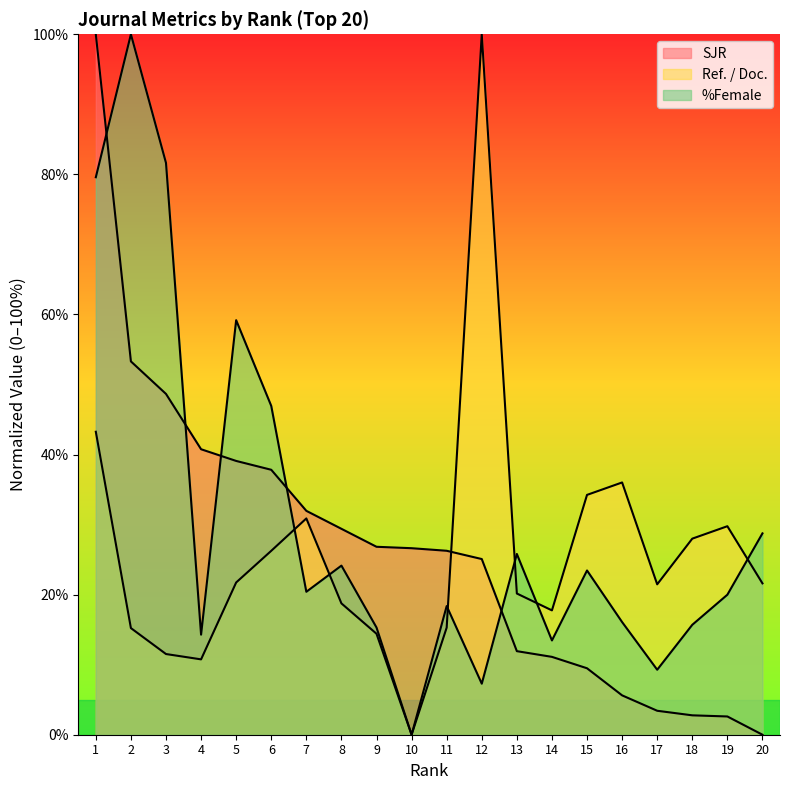

Where is the first local minimum for Ref. / Doc.?

4